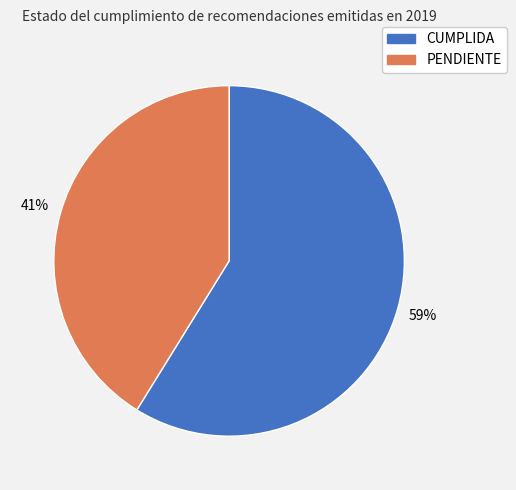

How many slices are in this pie chart?

2